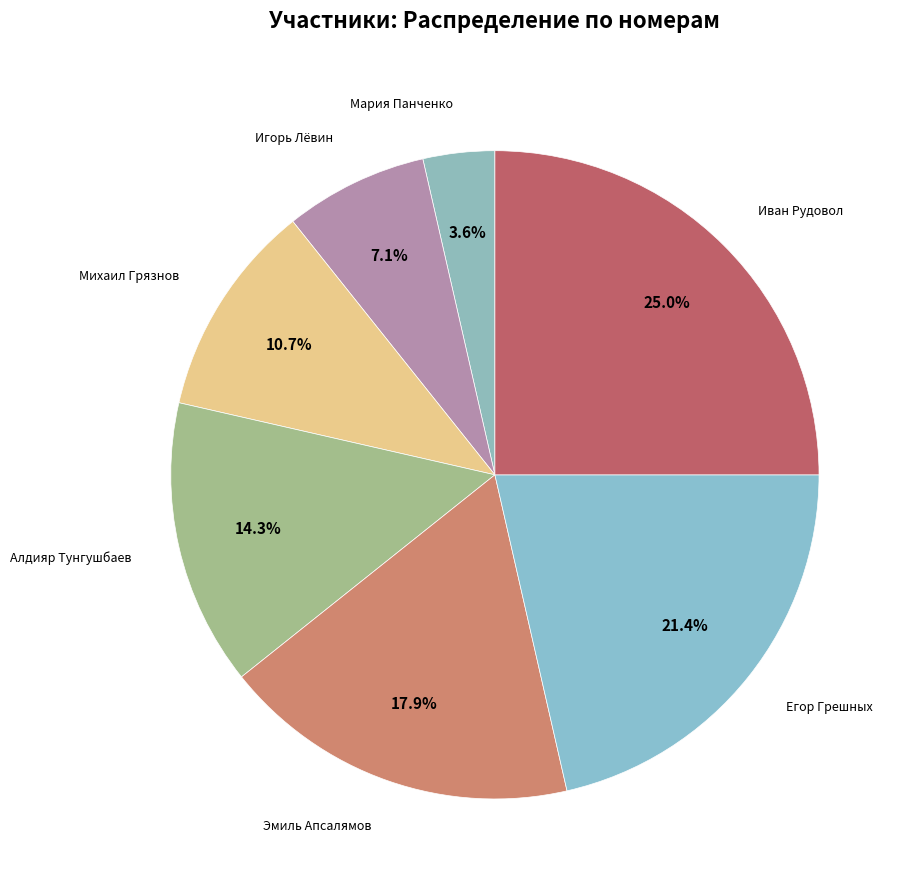

How many slices are in this pie chart?

7